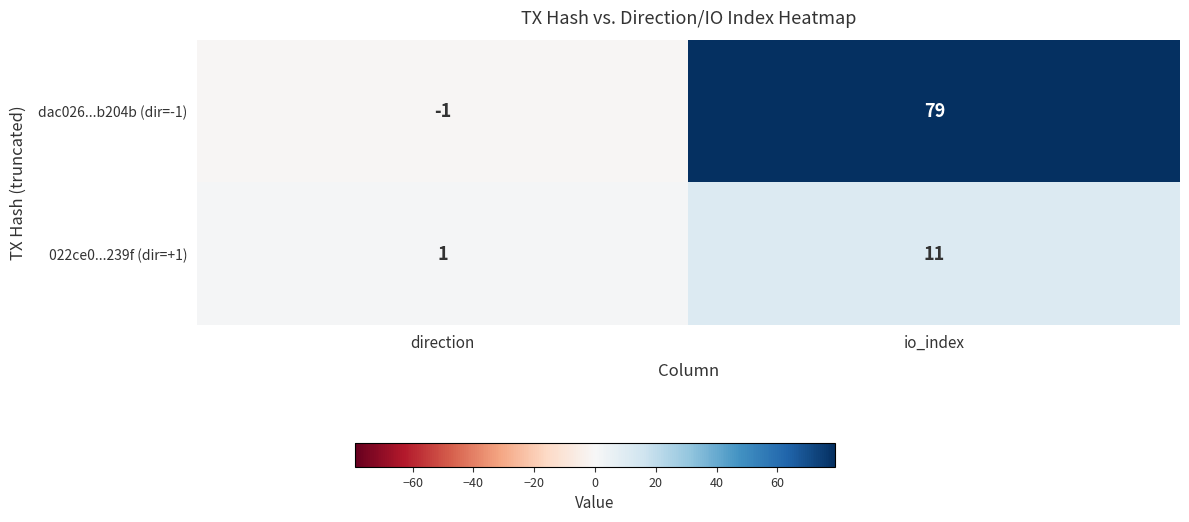

True or false: 022ce0...239f (dir=+1) has a value of 1 at direction.

True